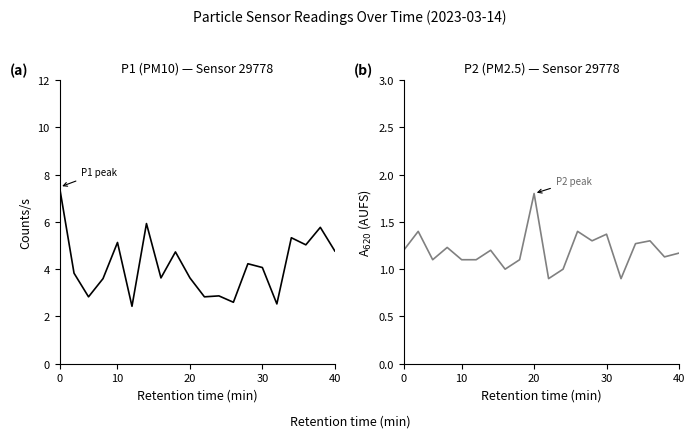

What is the difference between the second highest and second lowest values in the P2 series?

0.5